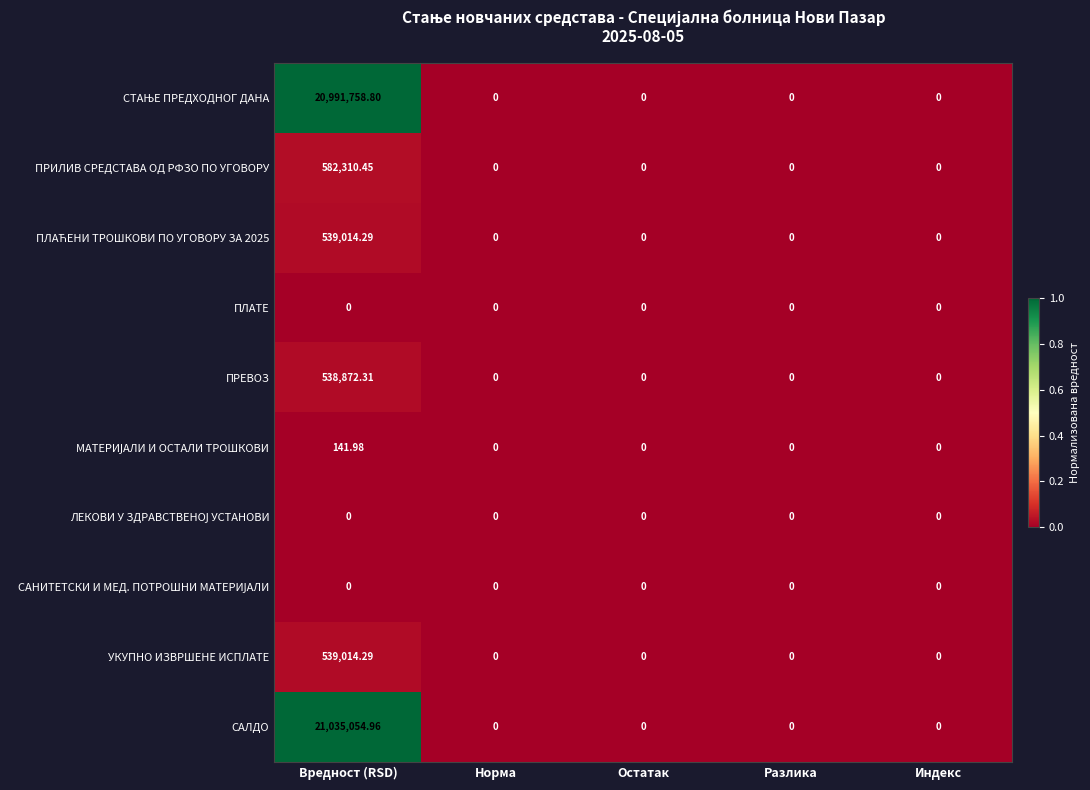

What is the total value across all series at Вредност (RSD)?

44226167.1